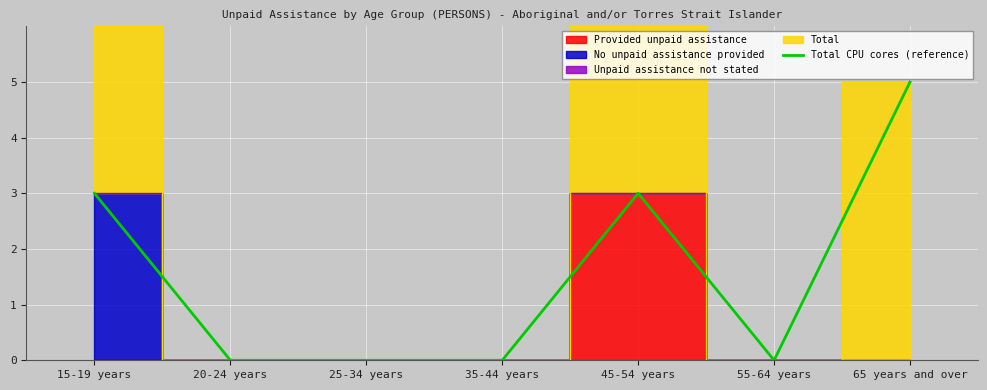

Rank the categories by value from highest to lowest.

65 years and over, 15-19 years, 45-54 years, 20-24 years, 25-34 years, 35-44 years, 55-64 years